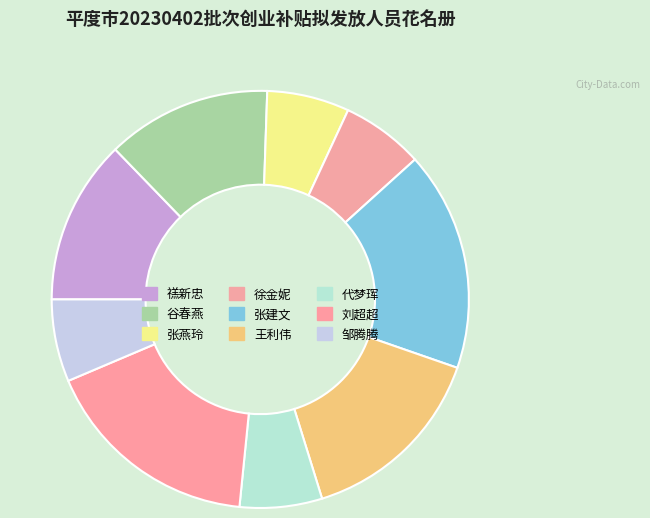

Do 张燕玲 and 禚新忠 together represent more than half of the pie?

No